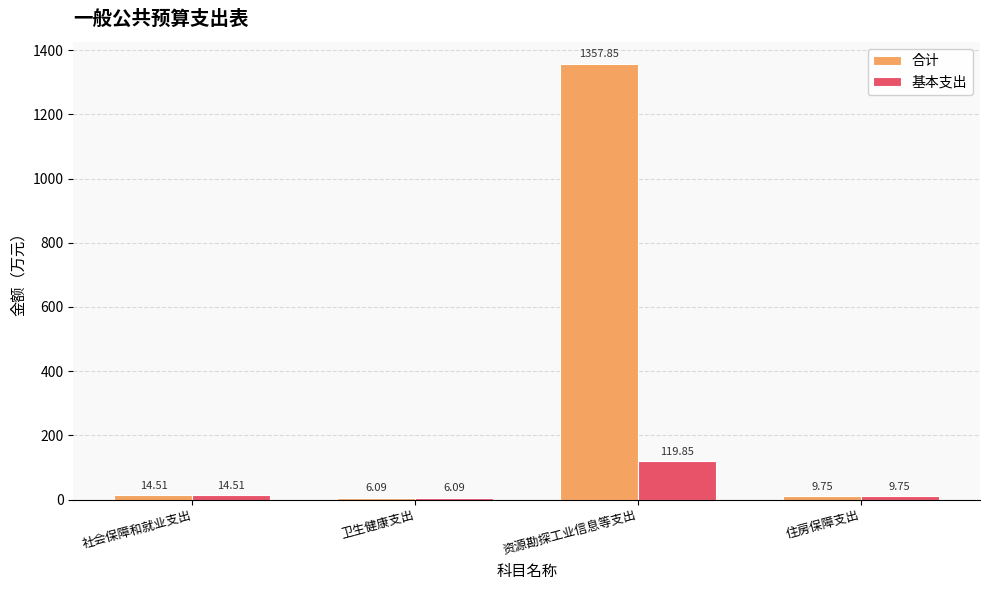

What is the difference between the highest and lowest values at 资源勘探工业信息等支出?

1238.0